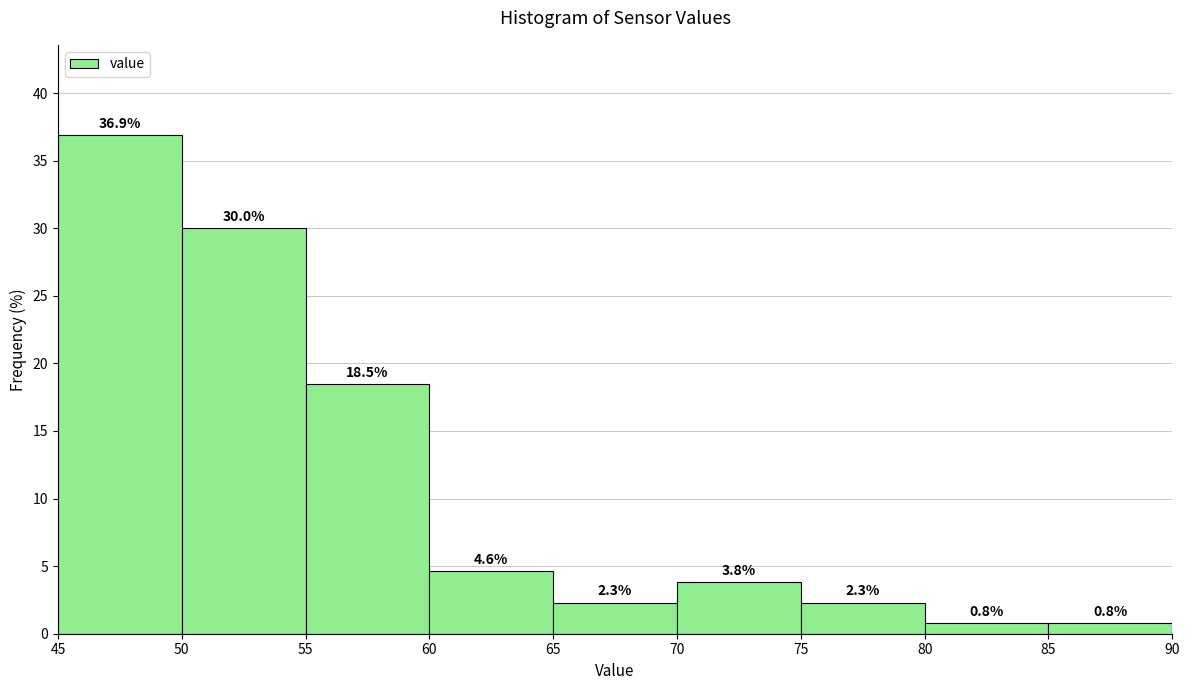

How tall is the bar that spans 45 to 50 on the x-axis?

36.9